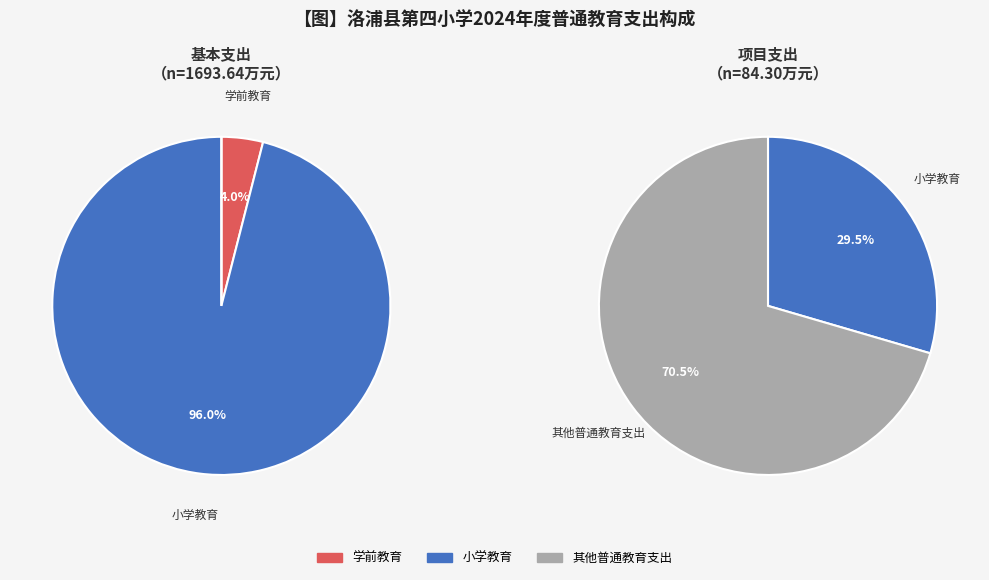

Which series has the largest range (max minus min)?

values_basic